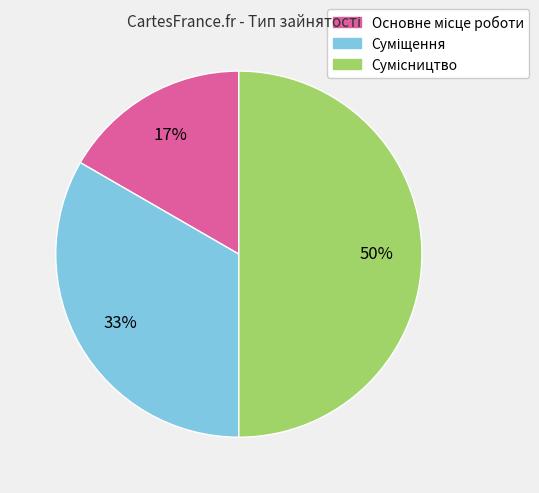

To the nearest percent, what is the difference between the largest and smallest slice percentages?

33%